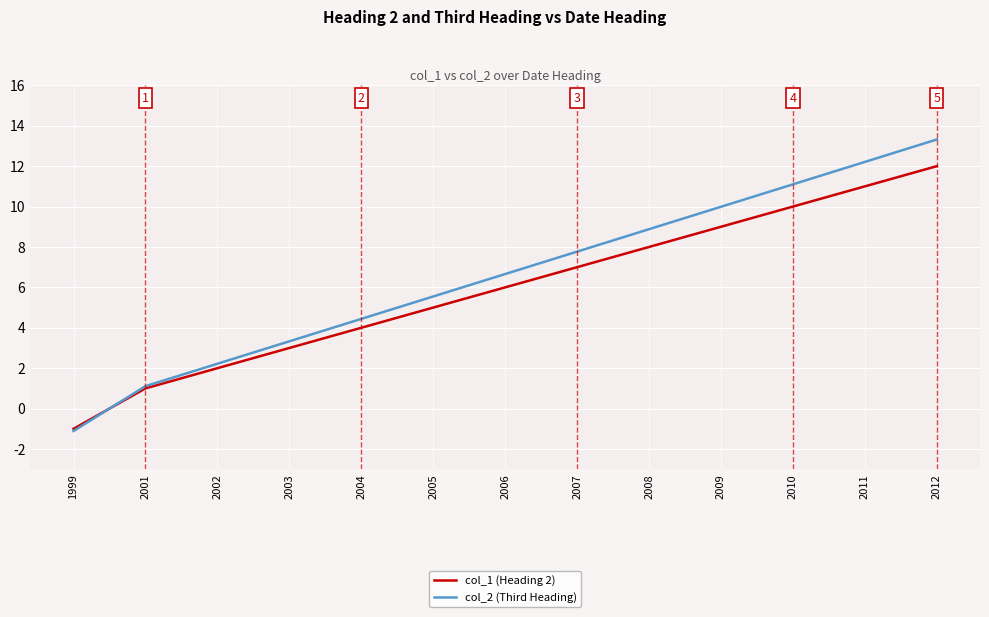

Is the value of col_1 (Heading 2) at 2002 greater than the value of col_2 (Third Heading) at 2005?

No